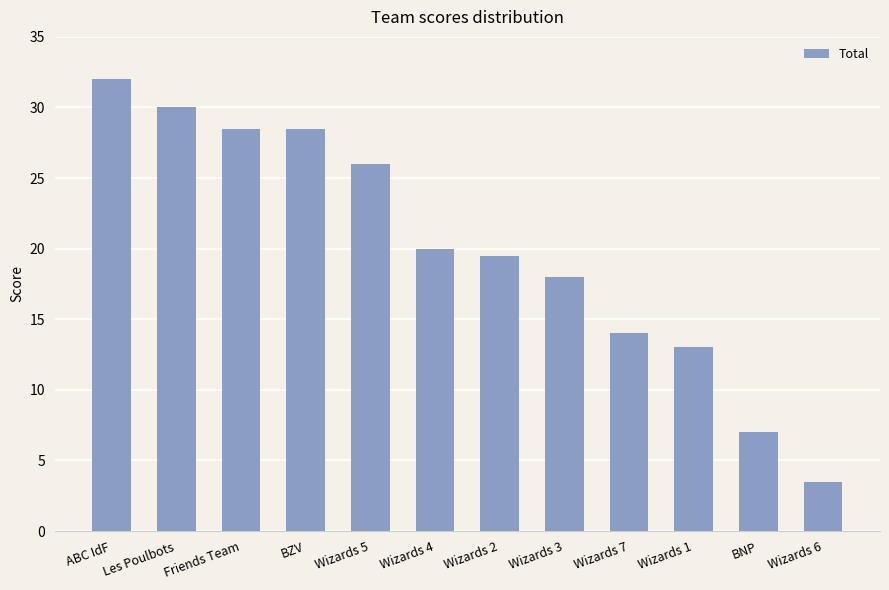

True or false: the data shows 44.0 at Friends Team.

False